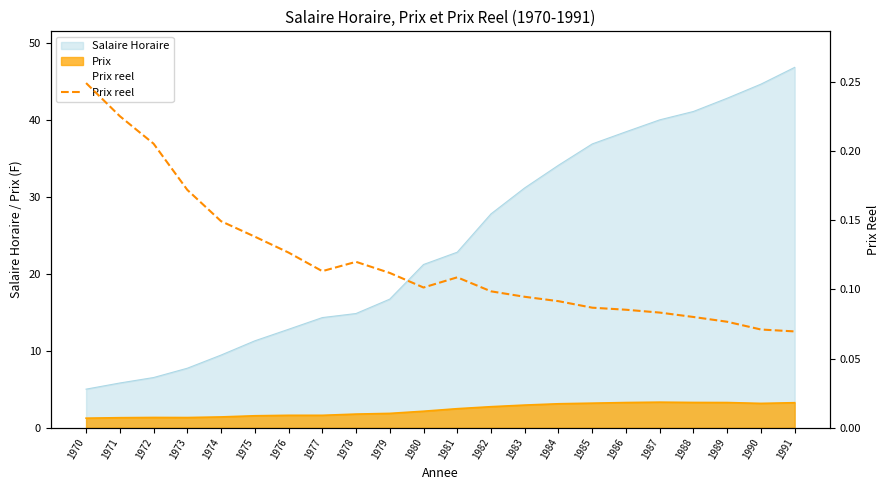

Does the chart display data point markers on the line(s)?

No